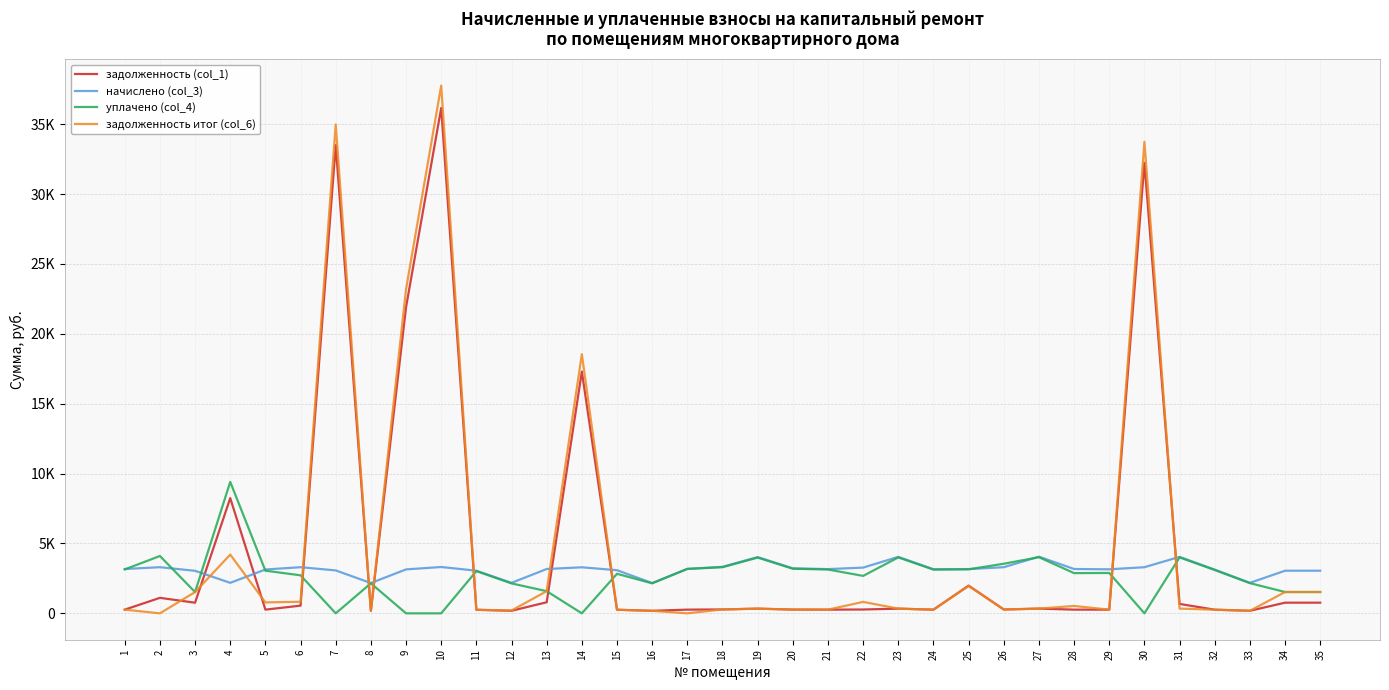

The задолженность (col_1) series shows 263.7 at 21. True or false?

True